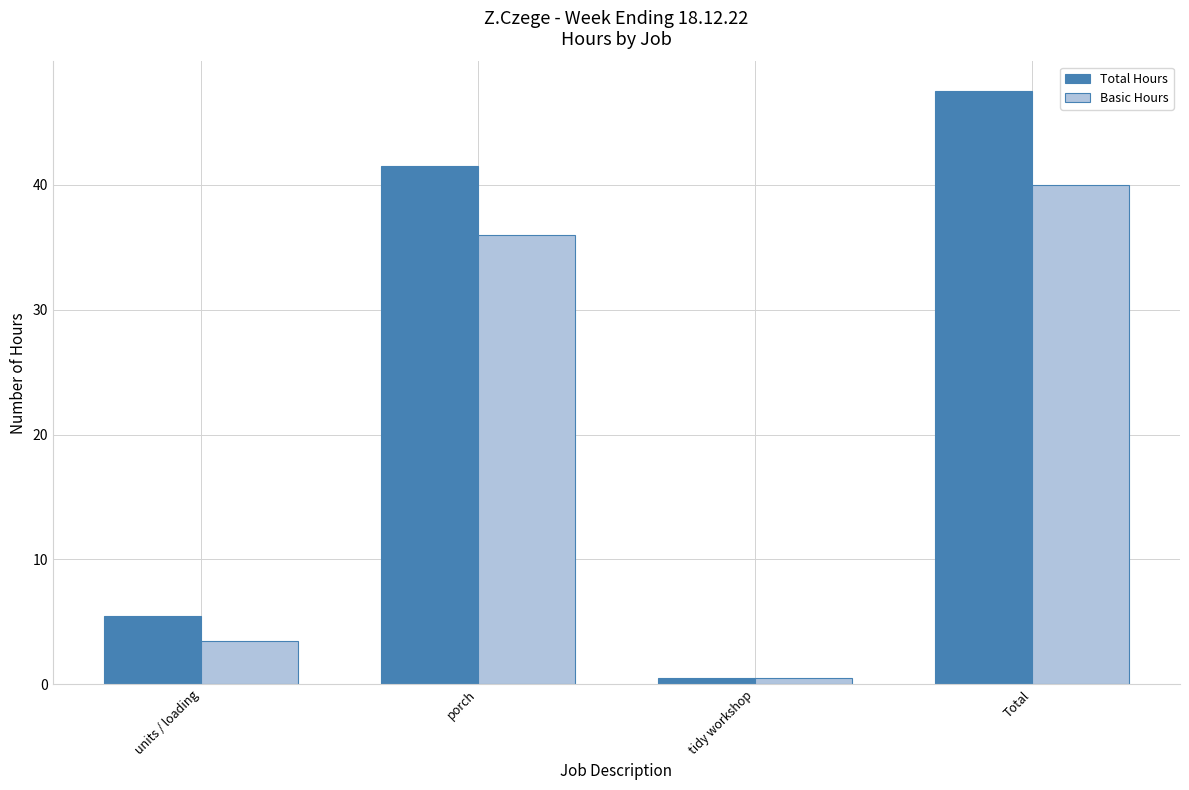

At which label is Basic Hours closest to 20?

porch